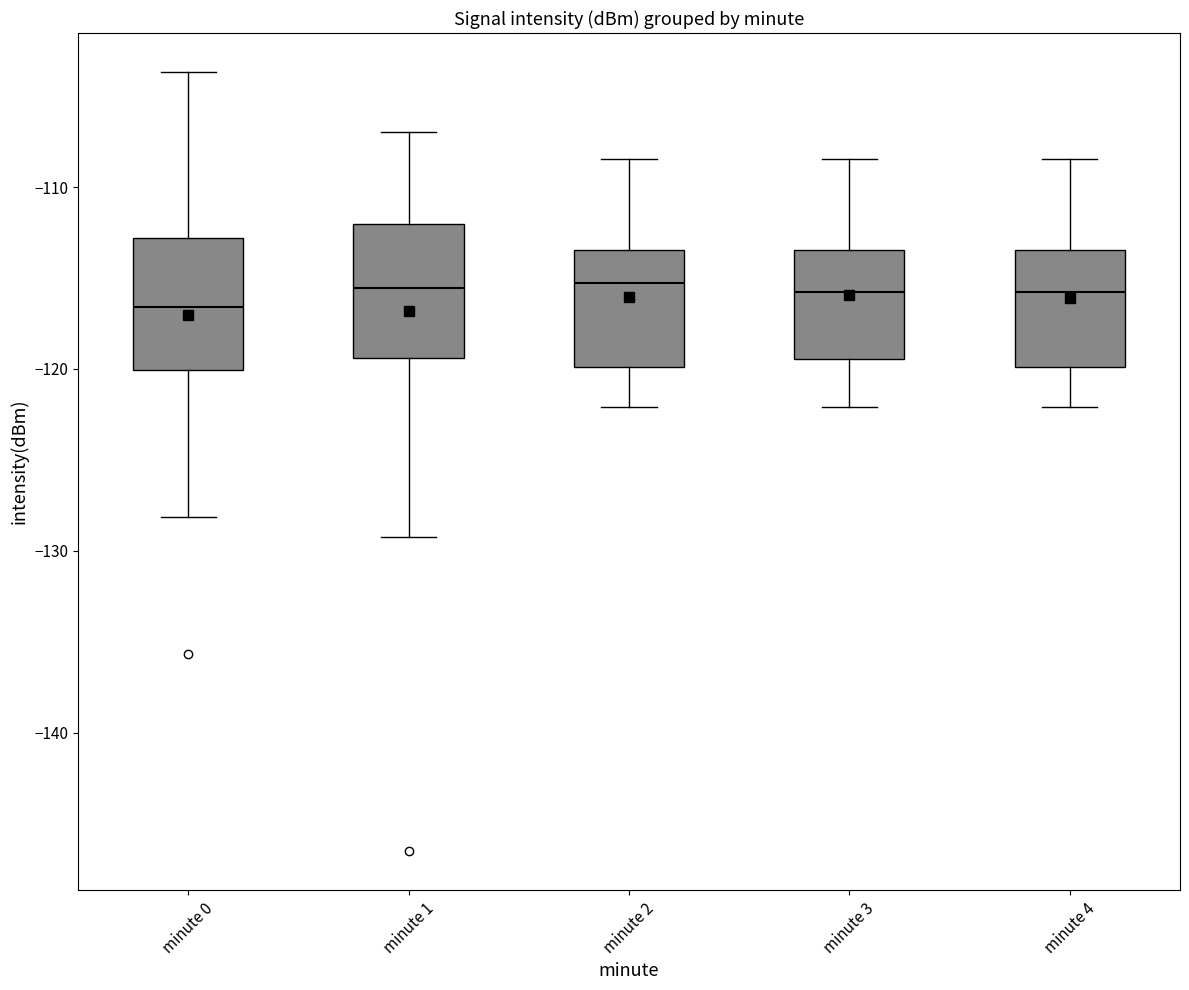

Reading left to right, read every box against the y-axis: the position of its median line, the range the box covers, and the ends of its whiskers. The values are not printed on the chart, so give them approximately, as read against the axis.

minute 0: median -117, box -120 to -113, whiskers -128 to -104
minute 1: median -116, box -119 to -112, whiskers -129 to -107
minute 2: median -115, box -120 to -113, whiskers -122 to -108
minute 3: median -116, box -119 to -113, whiskers -122 to -108
minute 4: median -116, box -120 to -113, whiskers -122 to -108